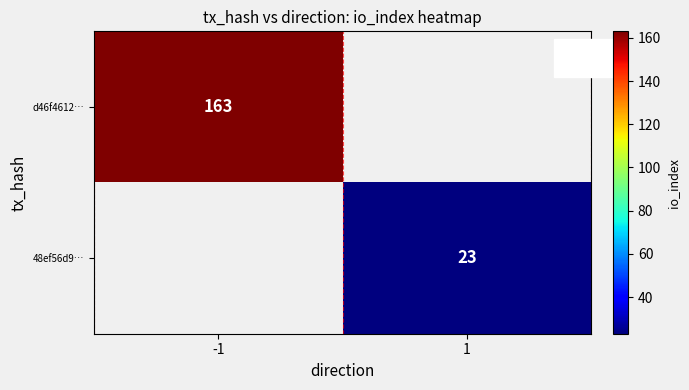

The d46f4612… series shows 74 at -1. True or false?

False